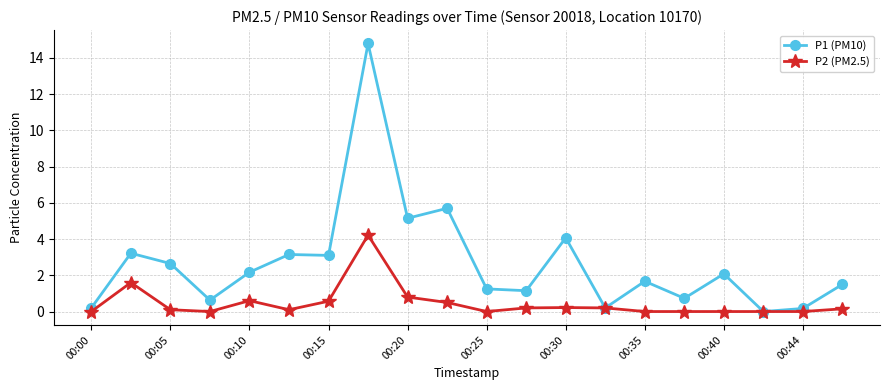

How many values in P1 (PM10) are above zero?

19